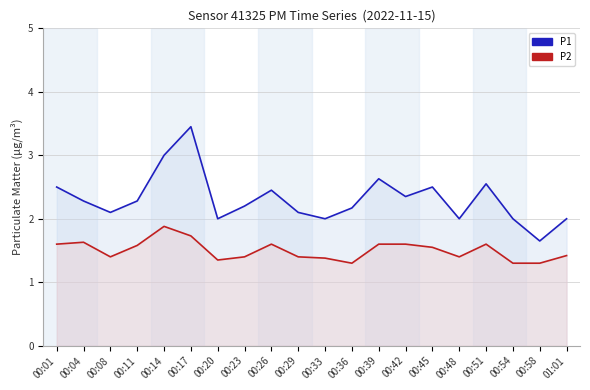

What is the label of the 8th point from the left?

00:23